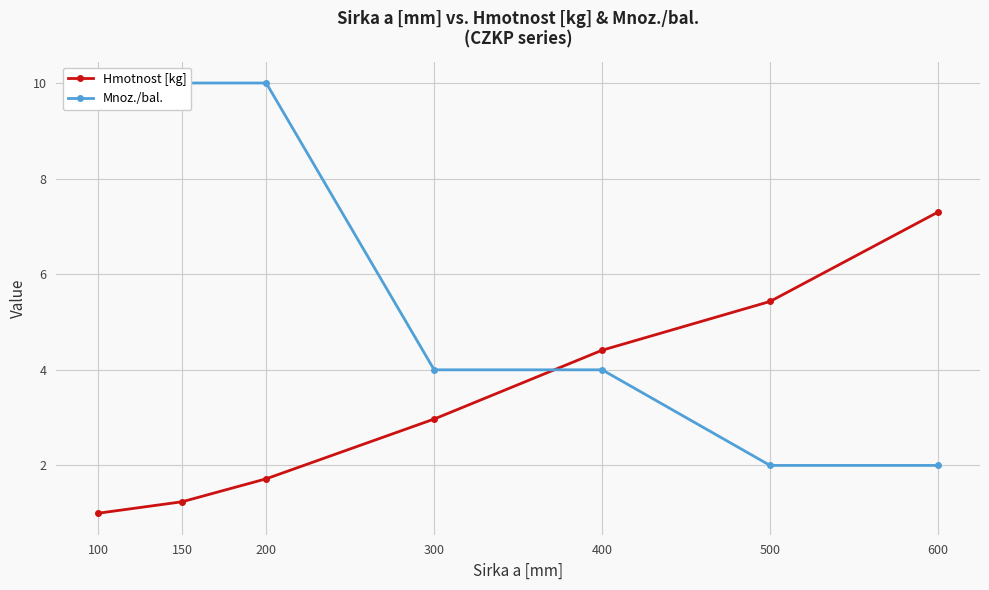

Is this an area chart (filled region under the line)?

No